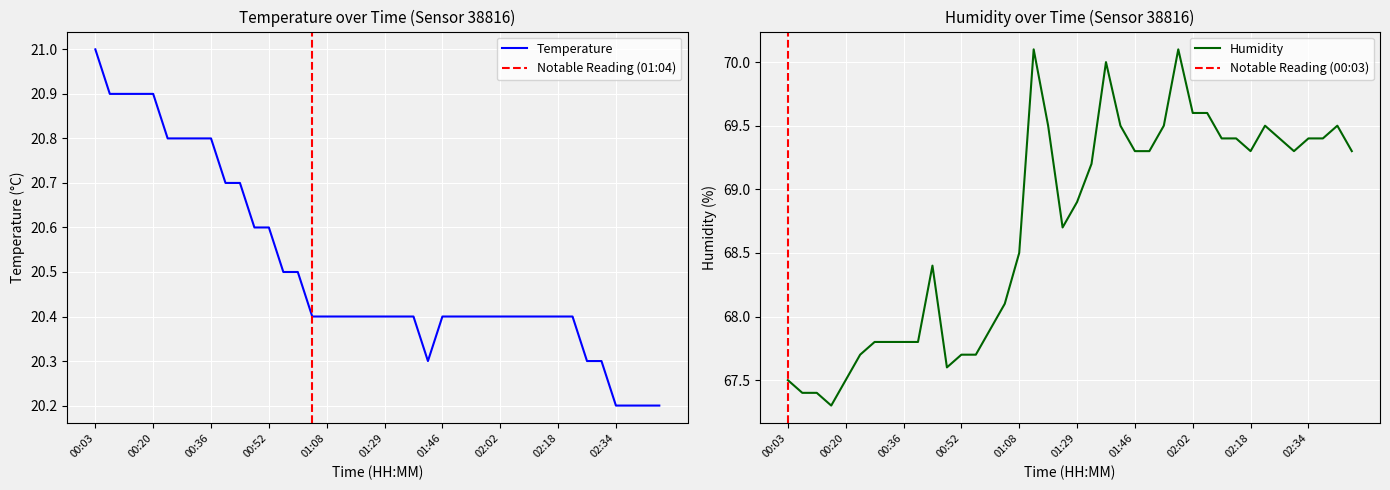

Reading right to left, list all the values displayed in this chart.

temperature: 20.2	20.2	20.2	20.2	20.3	20.3	20.4	20.4	20.4	20.4	20.4	20.4	20.4	20.4	20.4	20.4	20.3	20.4	20.4	20.4	20.4	20.4	20.4	20.4	20.4	20.5	20.5	20.6	20.6	20.7	20.7	20.8	20.8	20.8	20.8	20.9	20.9	20.9	20.9	21.0
humidity: 69.3	69.5	69.4	69.4	69.3	69.4	69.5	69.3	69.4	69.4	69.6	69.6	70.1	69.5	69.3	69.3	69.5	70.0	69.2	68.9	68.7	69.5	70.1	68.5	68.1	67.9	67.7	67.7	67.6	68.4	67.8	67.8	67.8	67.8	67.7	67.5	67.3	67.4	67.4	67.5